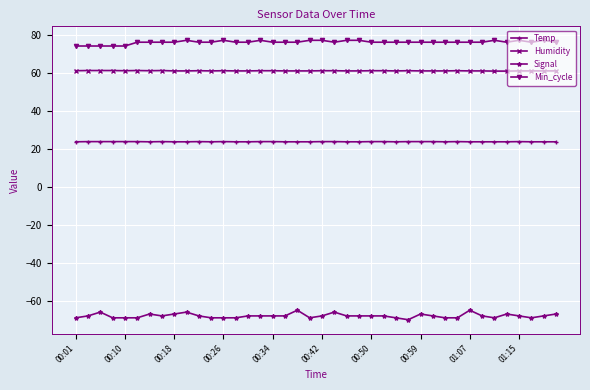

What is the average value of the Humidity series?

61.0